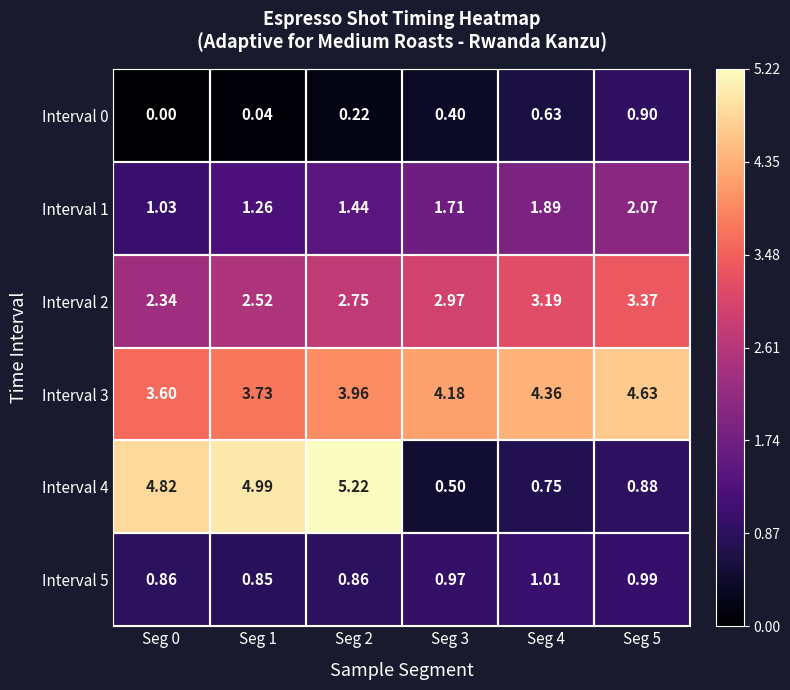

Is the value of Interval 1 at Seg 2 greater than the value of Interval 5 at Seg 3?

Yes